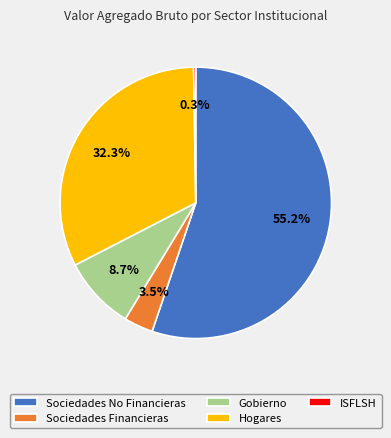

What is the largest slice in the pie chart?

Sociedades No Financieras